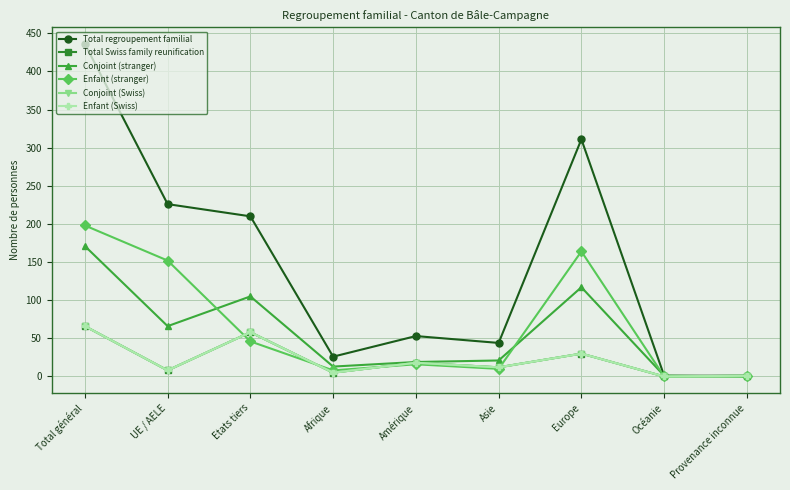

Is the value of Total Swiss family reunification at Océanie greater than the value of Conjoint (Swiss) at Provenance inconnue?

No